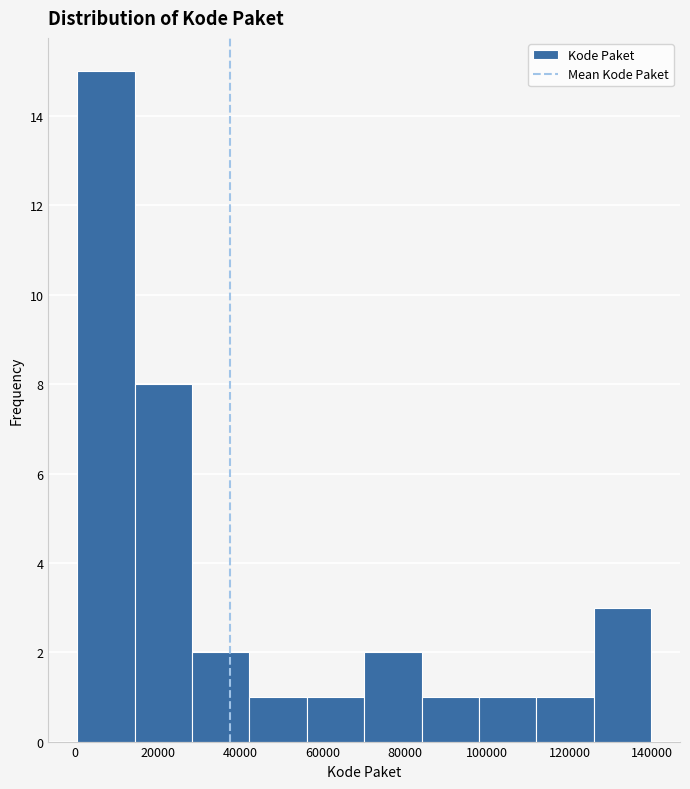

Reading left to right, transcribe this chart: for each bar, give the range it covers on the x-axis and its height. Neither the bar edges nor the heights are printed on the chart, so give them approximately, as read against the axes.

0 to 14000: 15
14000 to 28000: 8
28000 to 42000: 2
42000 to 56000: 1
56000 to 70000: 1
70000 to 84000: 2
84000 to 98000: 1
98000 to 112000: 1
112000 to 126000: 1
126000 to 140000: 3